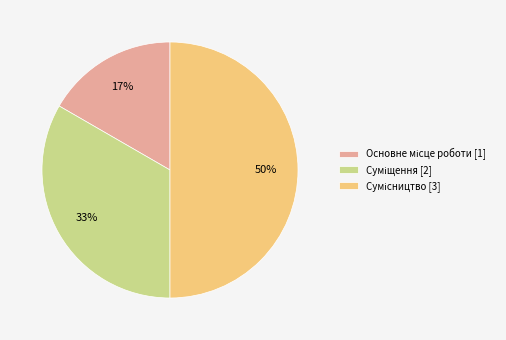

To the nearest percent, what is the difference between the largest and smallest slice percentages?

33%